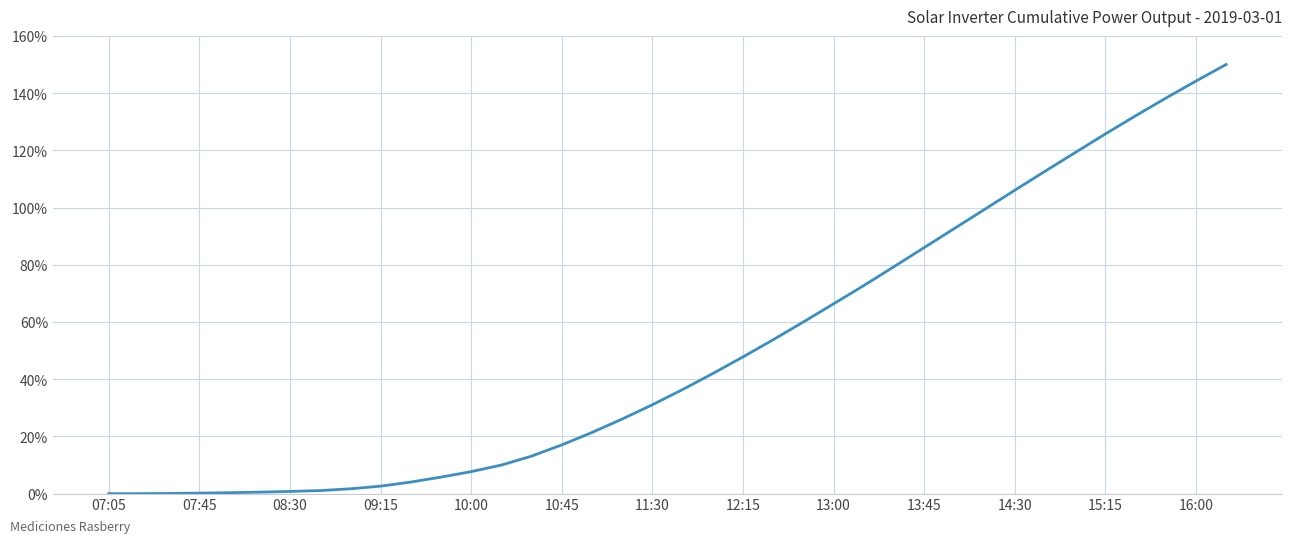

What is the difference between the maximum and minimum values?

150.0